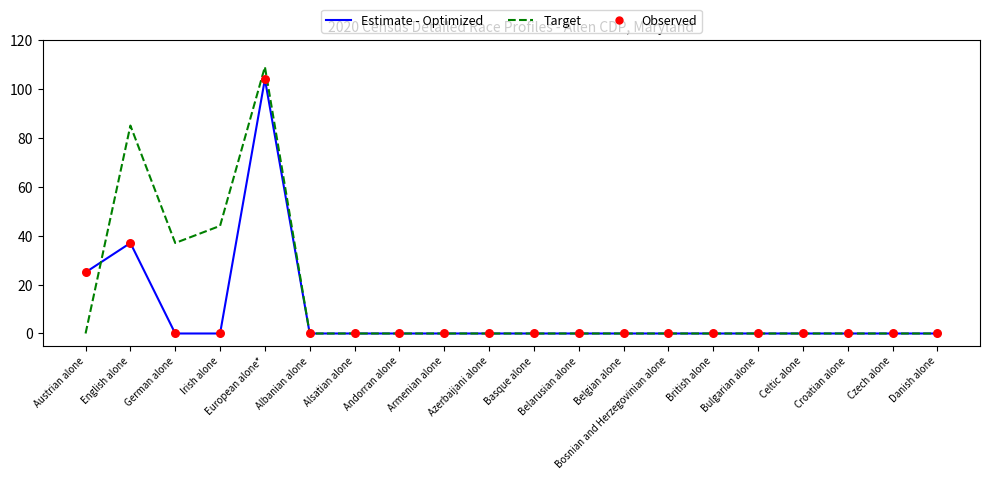

List the series in order of their overall mean, lowest first.

Estimate - Optimized, Target